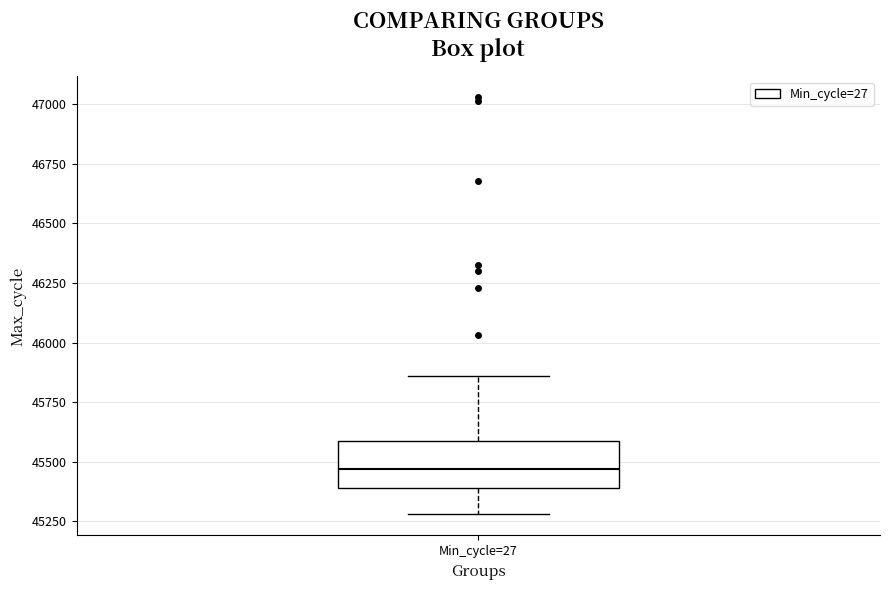

Transcribe this box plot: give where the median line is, the range the box spans, and where the two whiskers end, as read against the y-axis. The values are not printed on the chart, so give them approximately, as read against the axis.

median 45450, box 45400 to 45600, whiskers 45300 to 45850